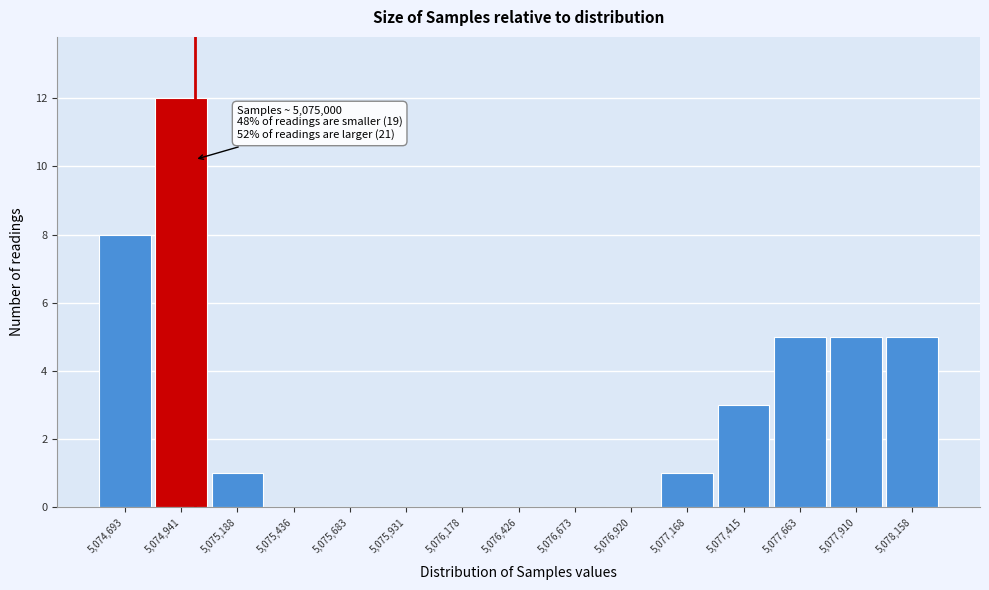

Which range on the x-axis has the tallest bar?

5074800 to 5075050